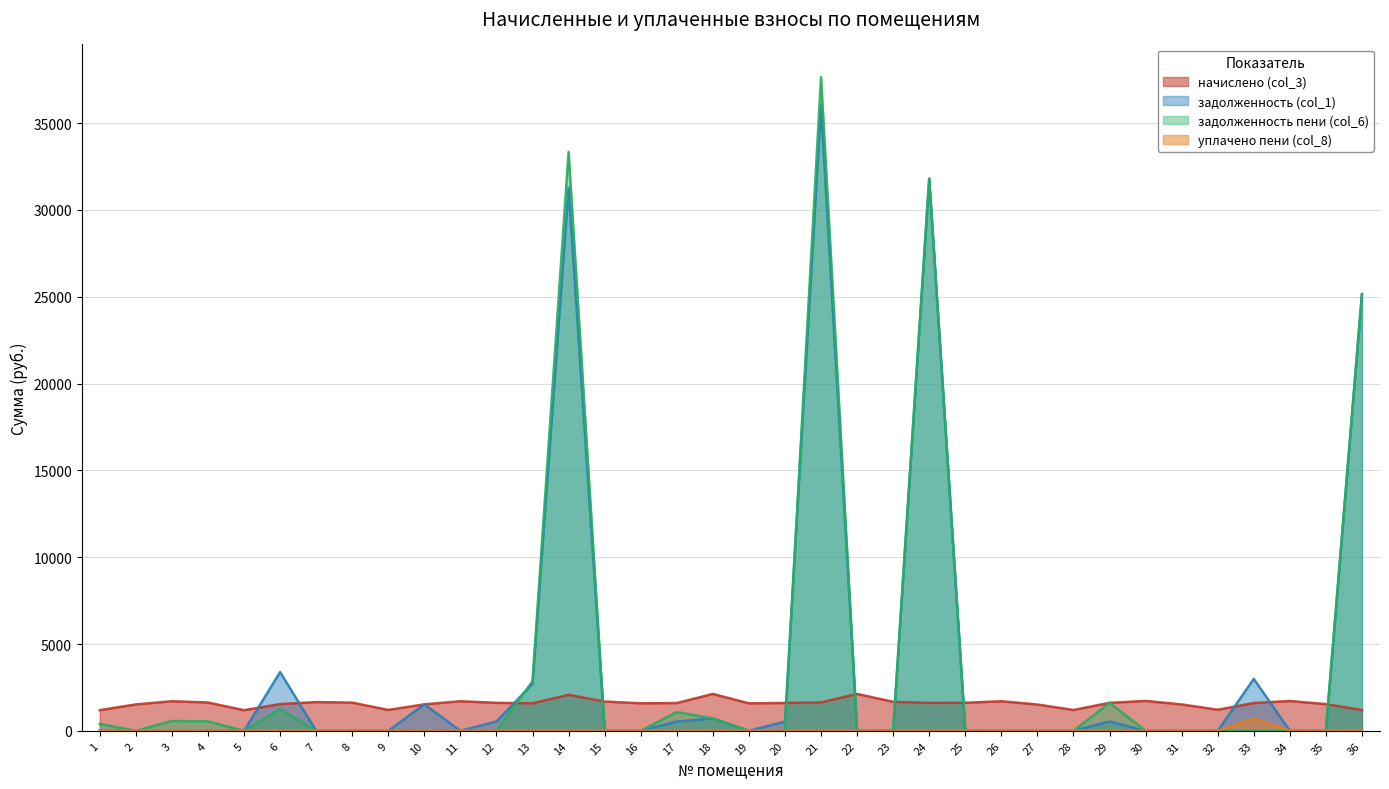

True or false: задолженность (col_1) has a value of 0.0 at 22.

True